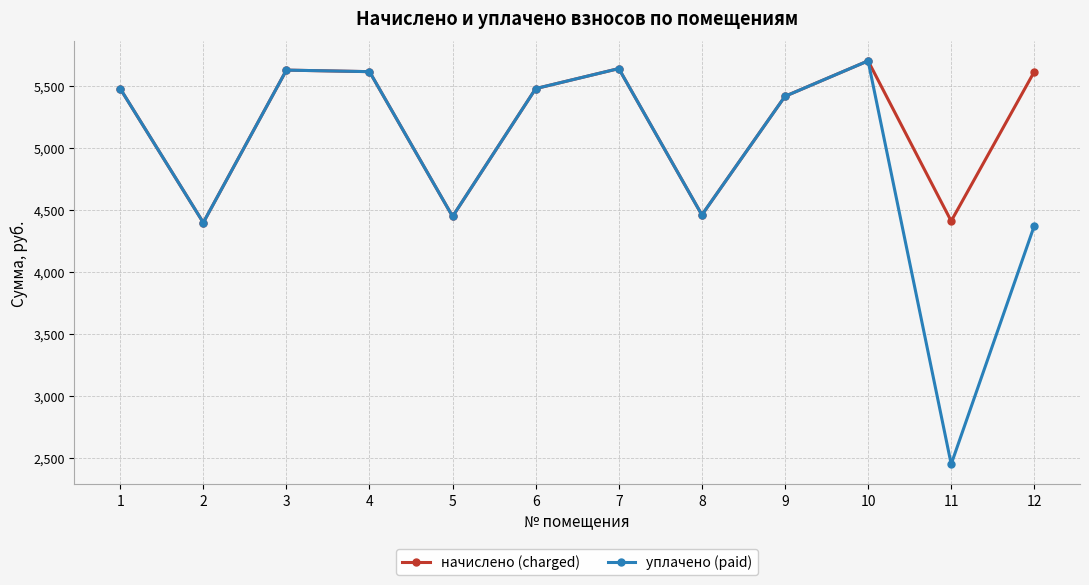

Rank the series by their average value, from highest to lowest.

начислено (charged), уплачено (paid)